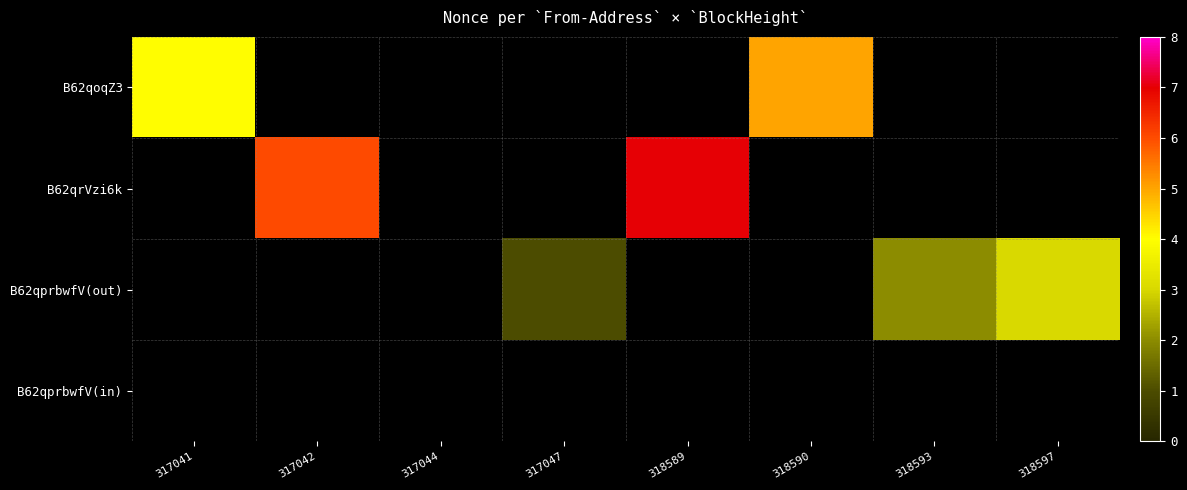

How many values in the B62qrVzi6k series are below 7?

1